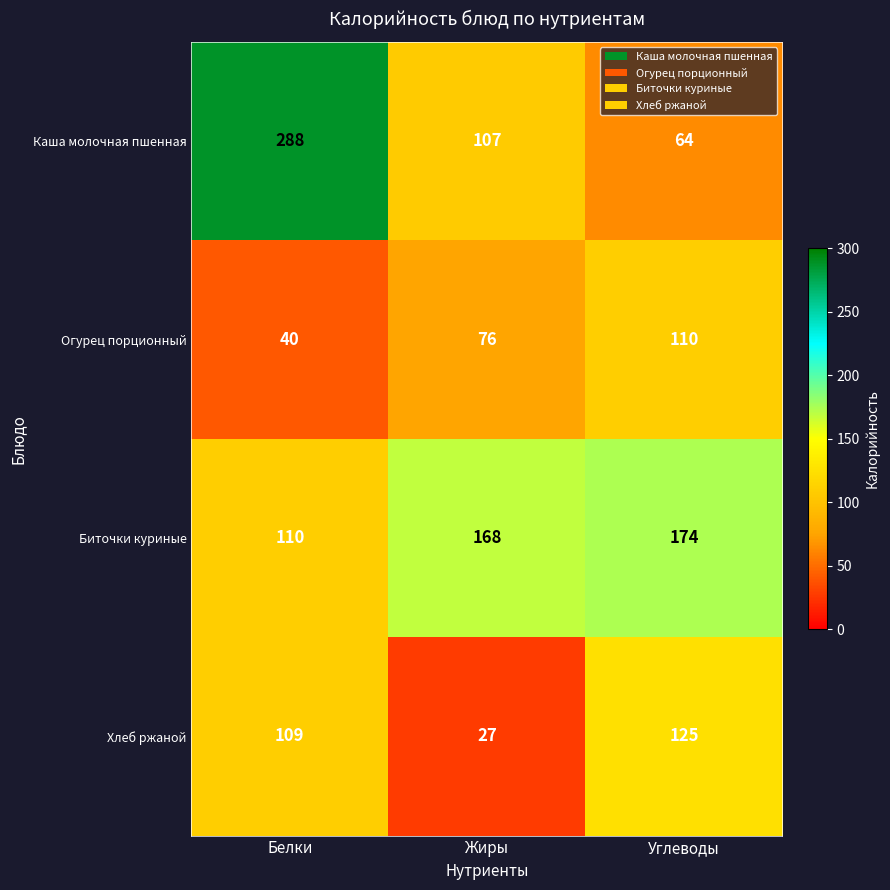

What value does the Огурец порционный series have at Белки?

40